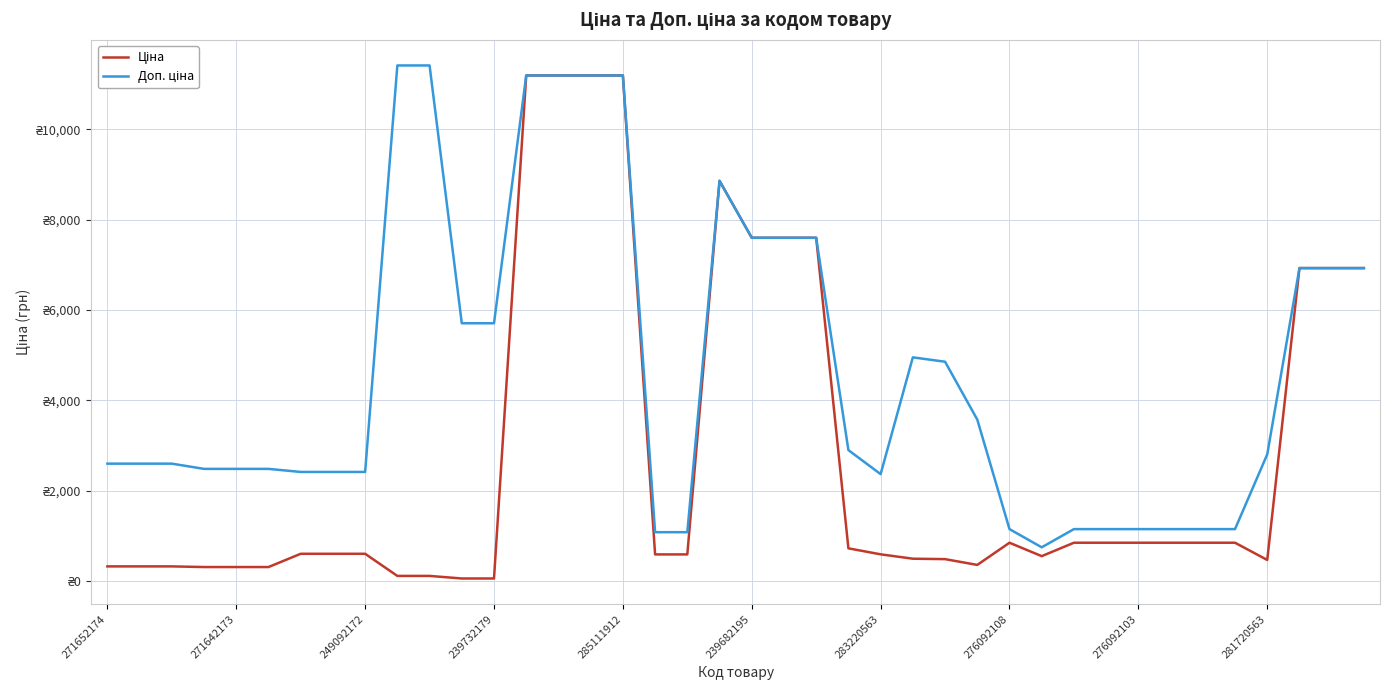

Which category has the lowest value across all series?

11